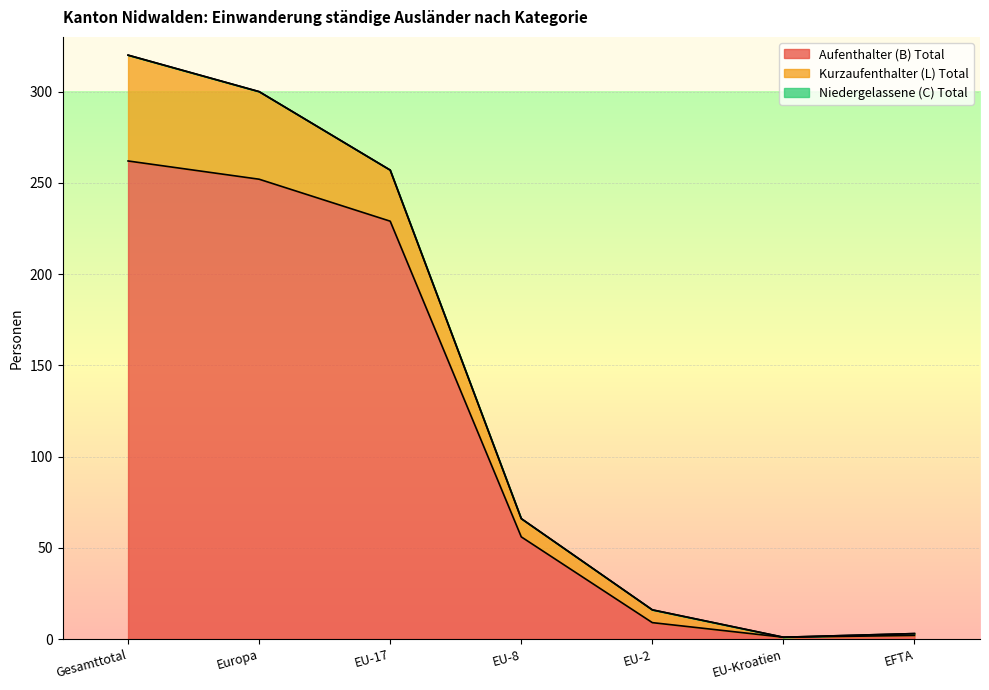

What is the sum of all Aufenthalter (B) Total values?

811